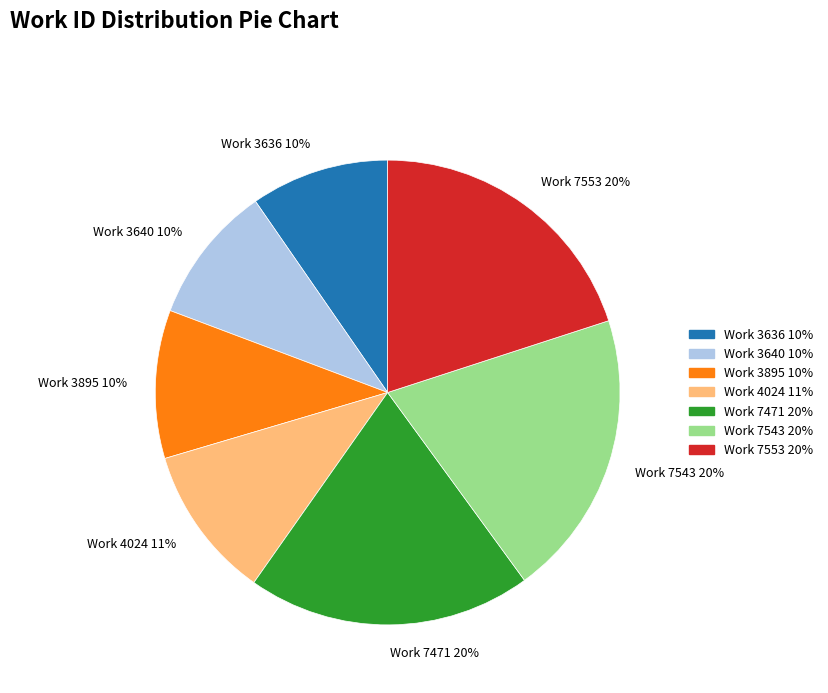

Do Work 4024 11% and Work 7543 20% together represent more than half of the pie?

No